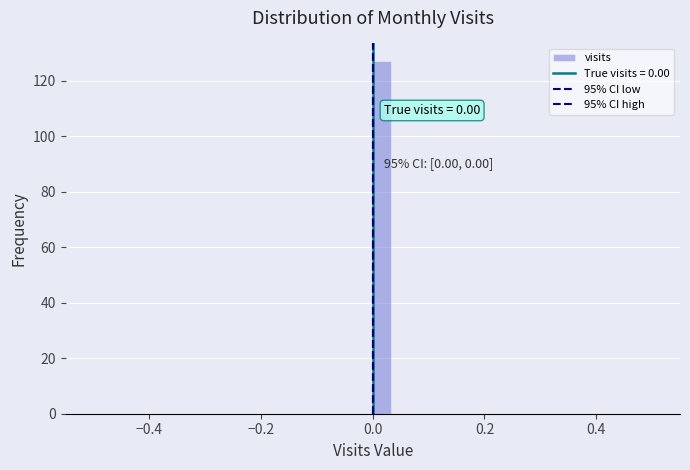

Read against the x-axis, roughly where is the centre of the tallest bar?

0.02